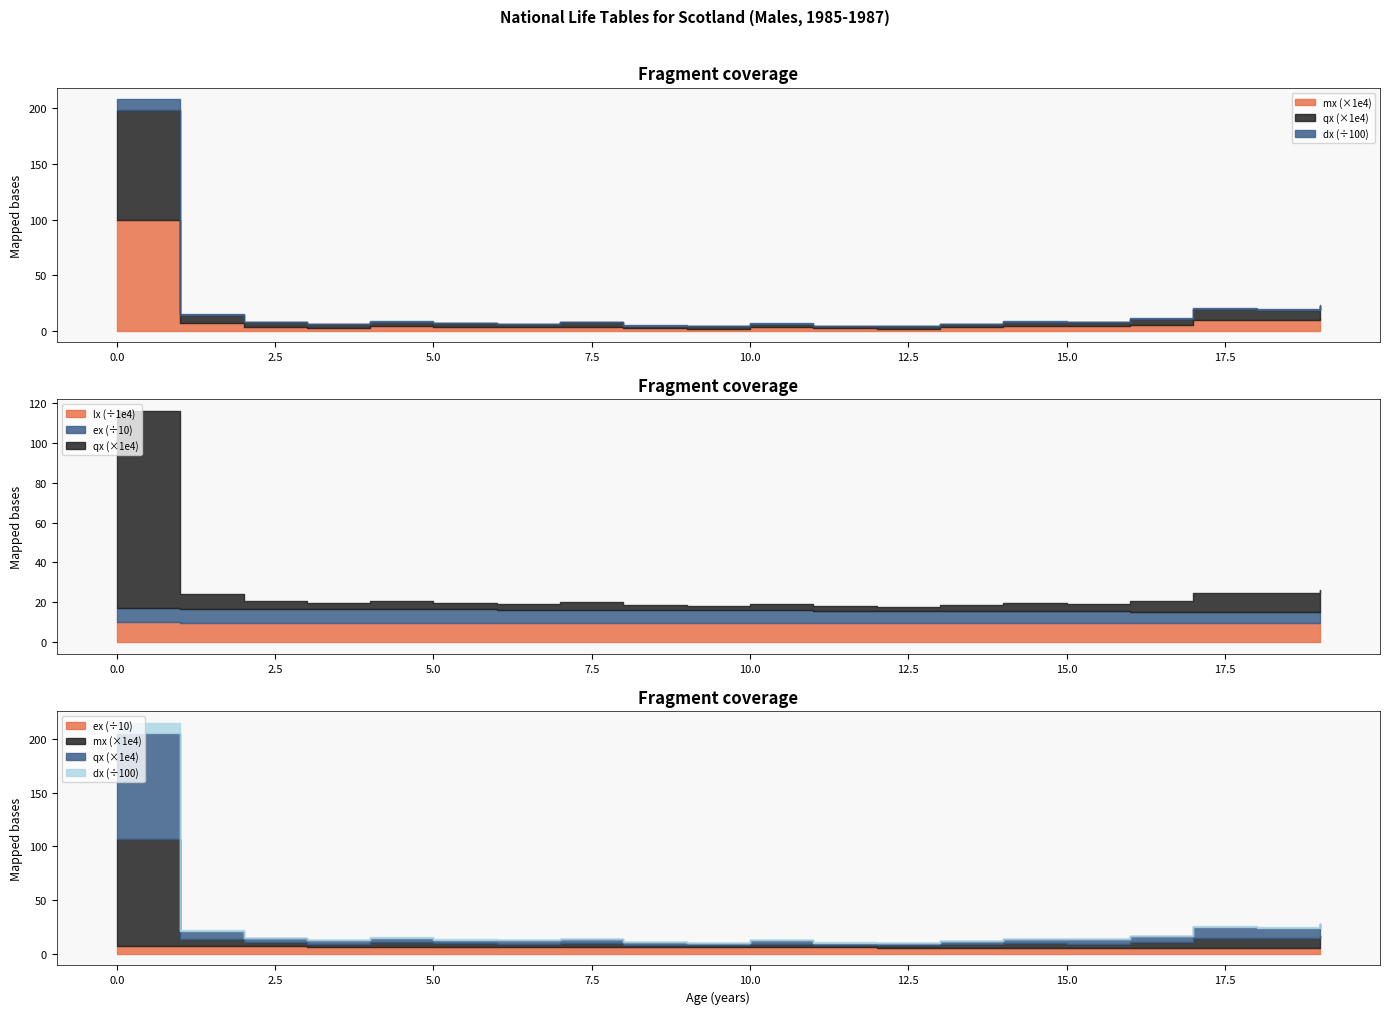

Which series has the largest total across all categories?

lx